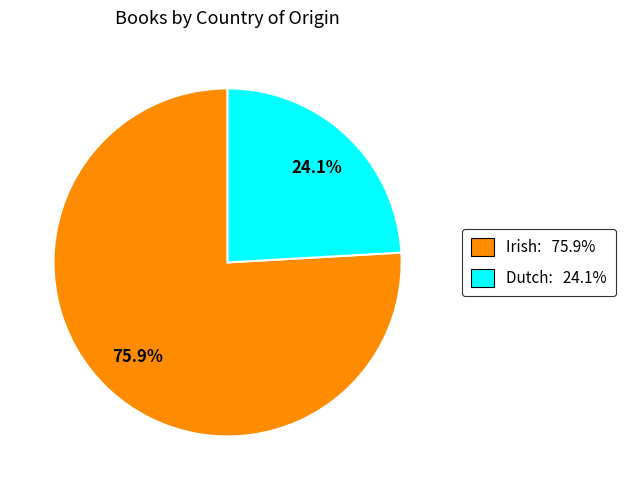

Count the number of slices in the pie.

2